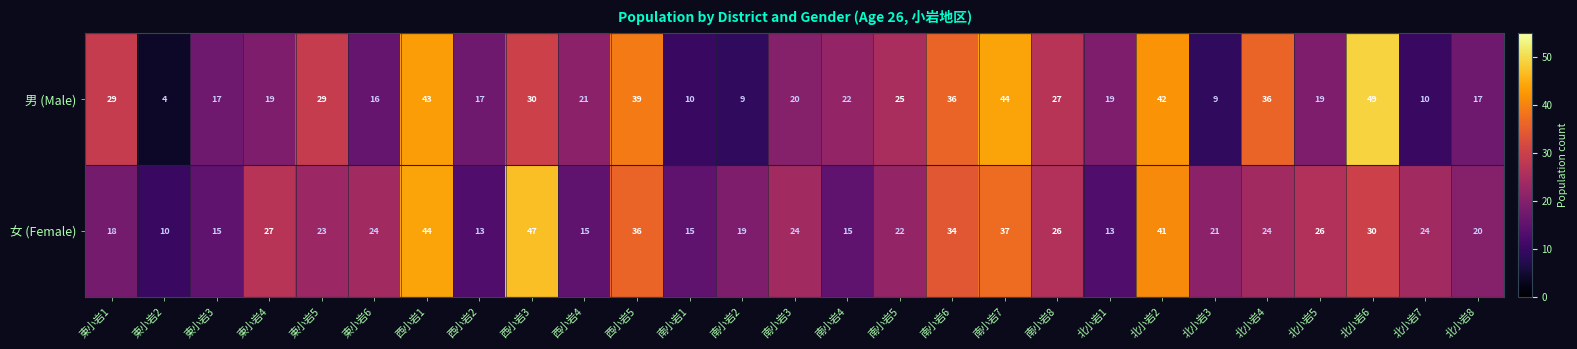

Which series has the widest spread of values?

男 (Male)